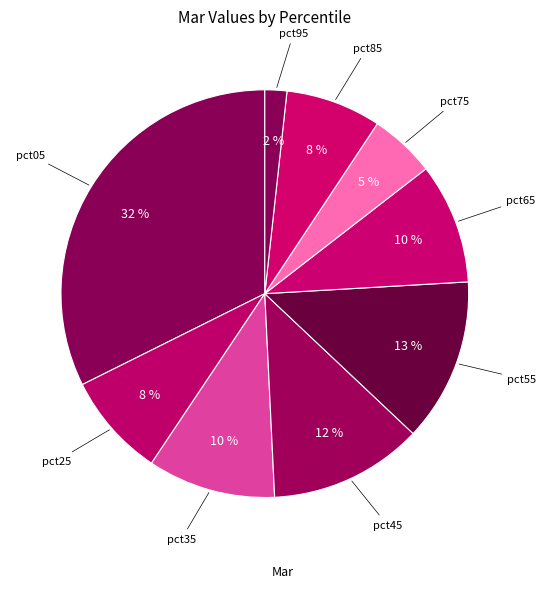

To the nearest percent, what is the average slice percentage?

11%